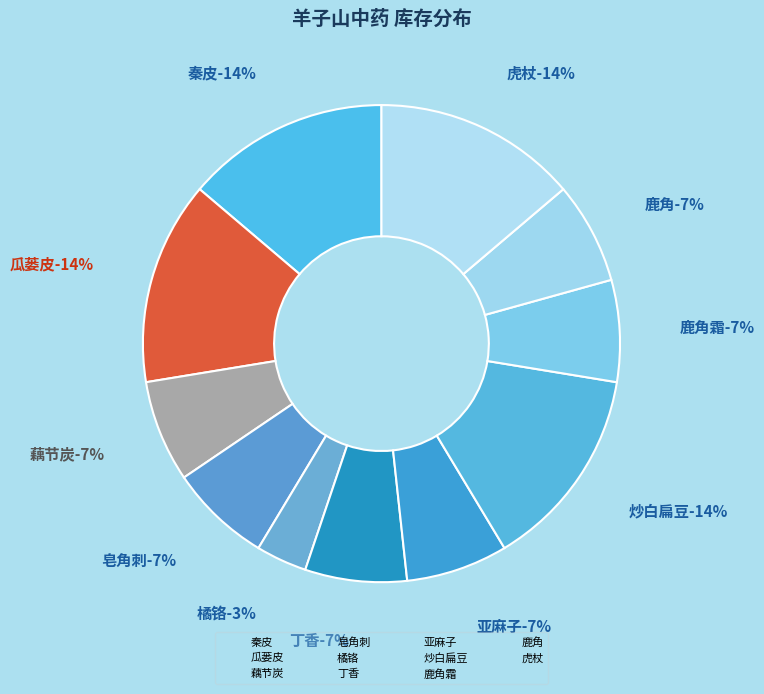

The 皂角刺 slice represents 7% of the pie. True or false?

True